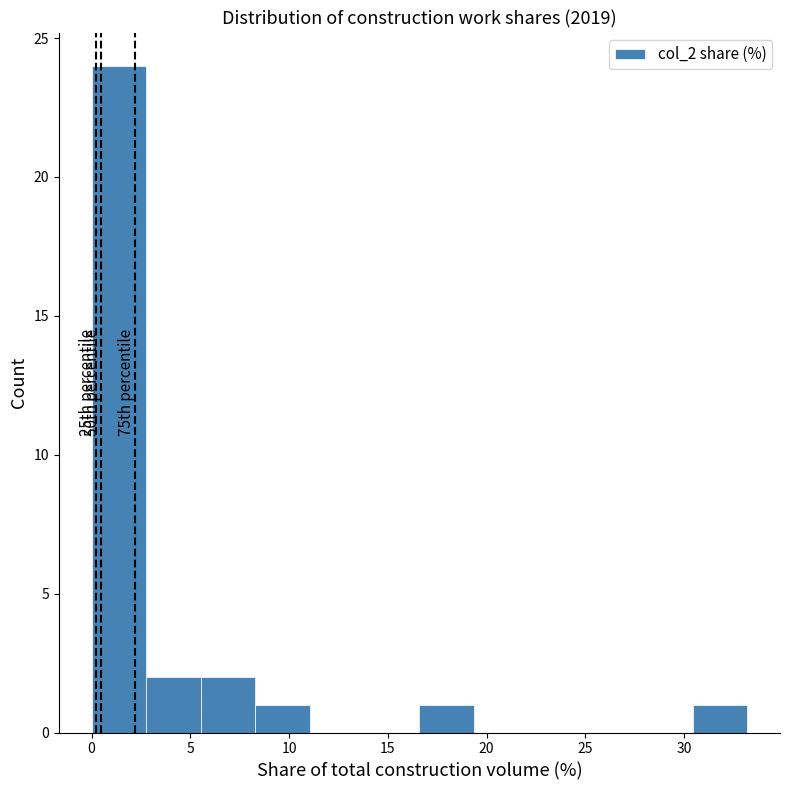

Over which range of the x-axis is the bar tallest?

0.0 to 3.0